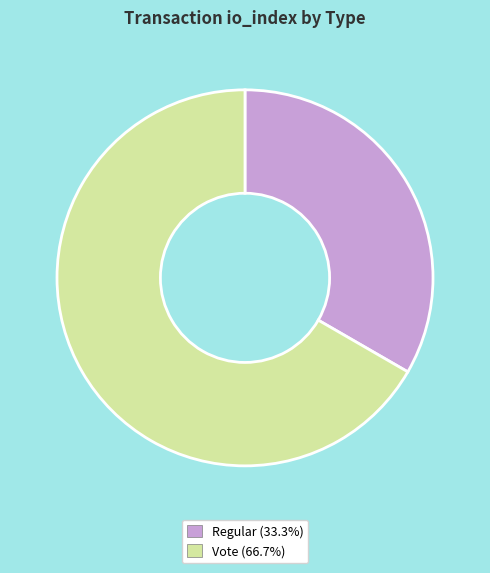

Do Vote (66.7%) and Regular (33.3%) together represent more than half of the pie?

Yes